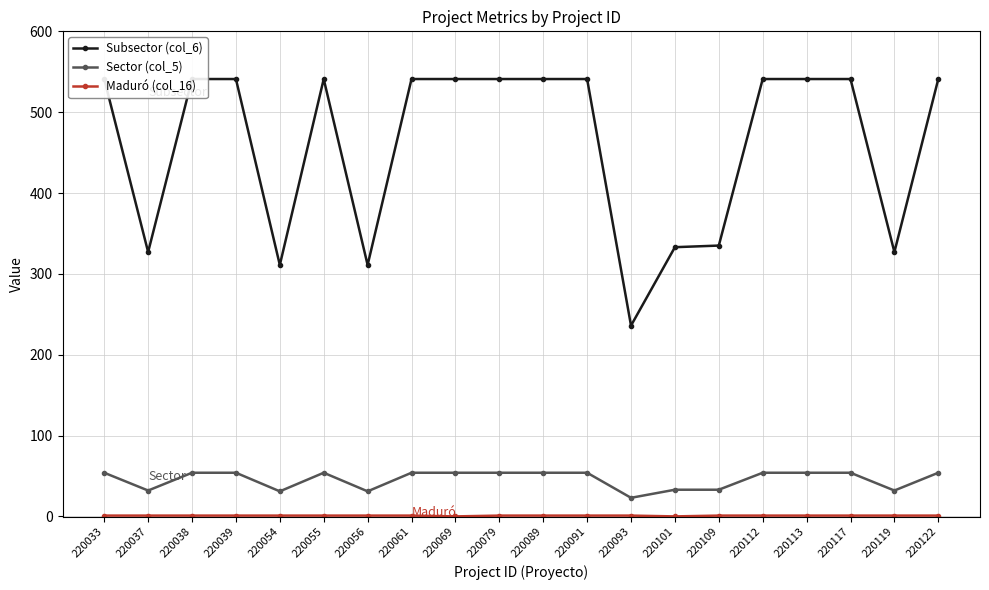

True or false: Subsector (col_6) and Sector (col_5) cross at least once.

False